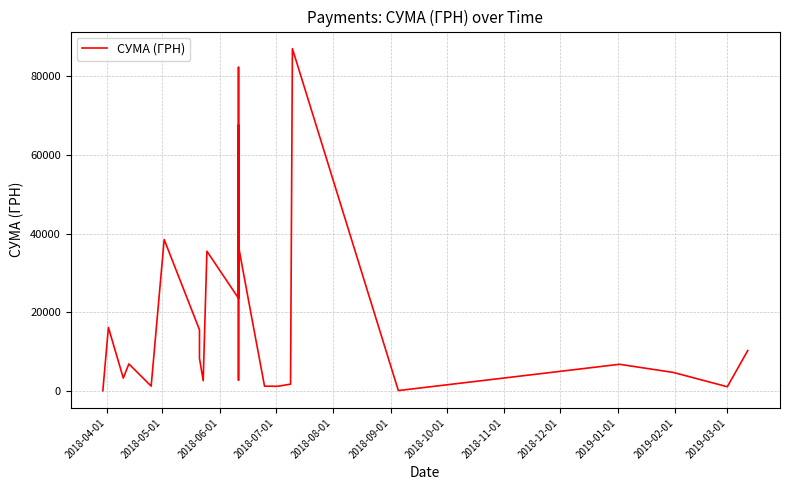

What is the minimum value shown in the chart?

154.0